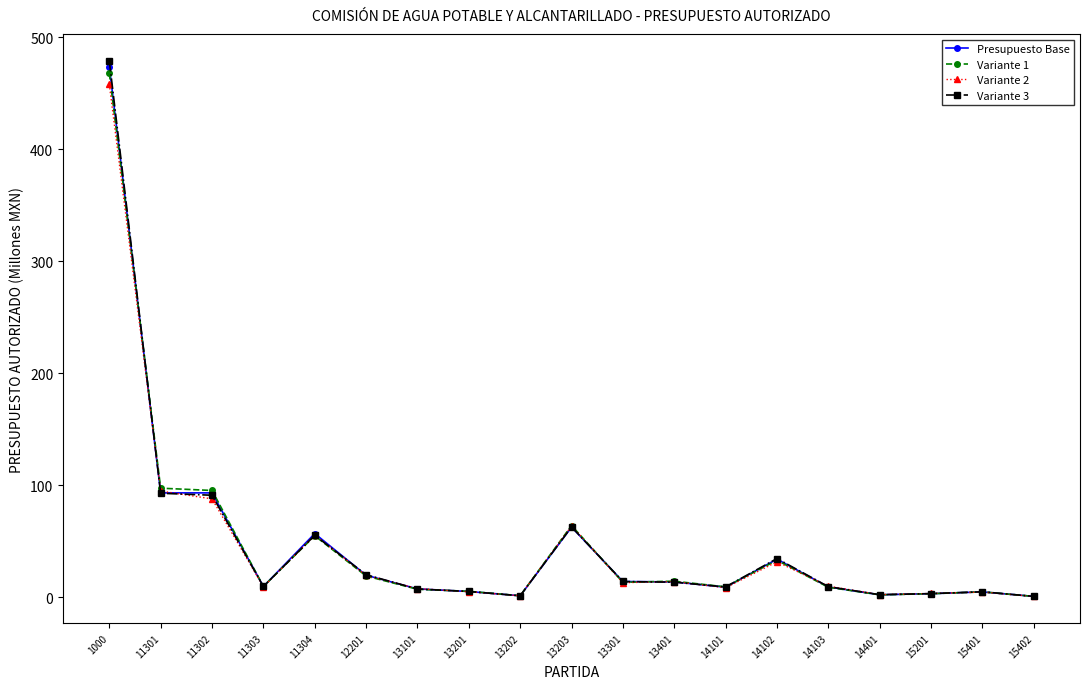

What is the maximum value for Variante 3?

479.0